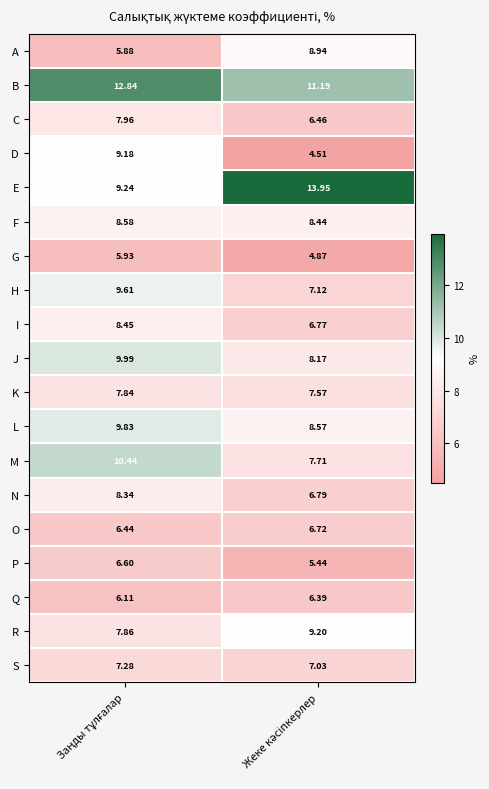

How many series are shown in this chart?

19